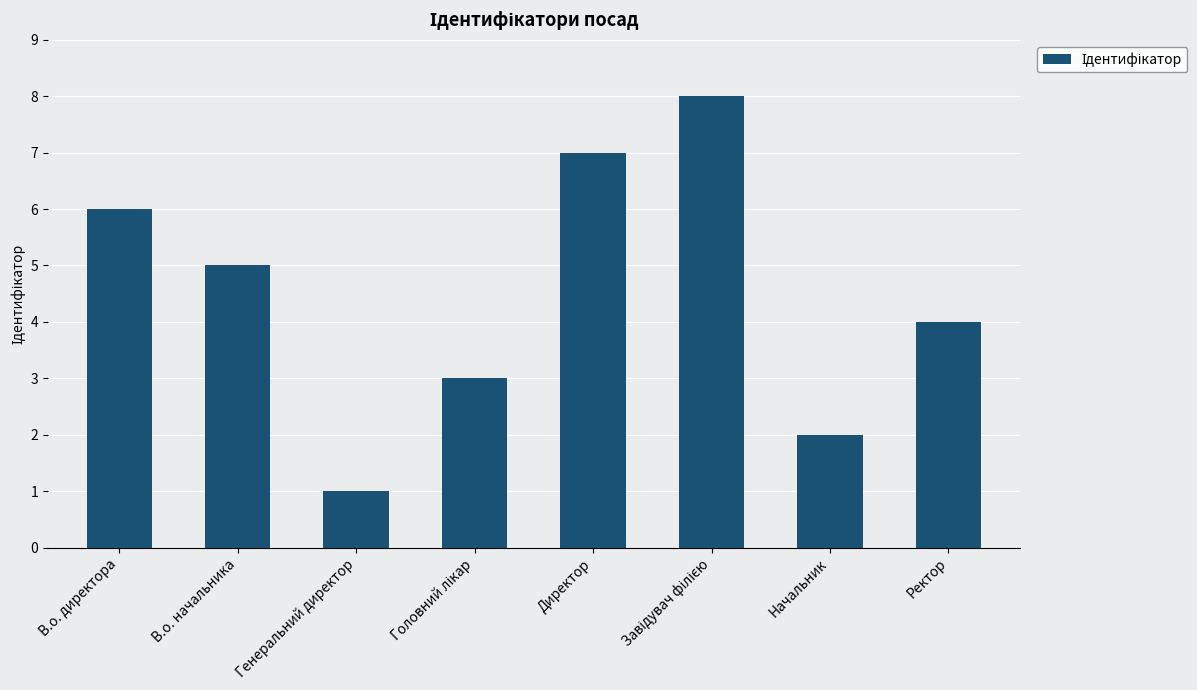

Which category has the lowest value across all series?

Генеральний директор